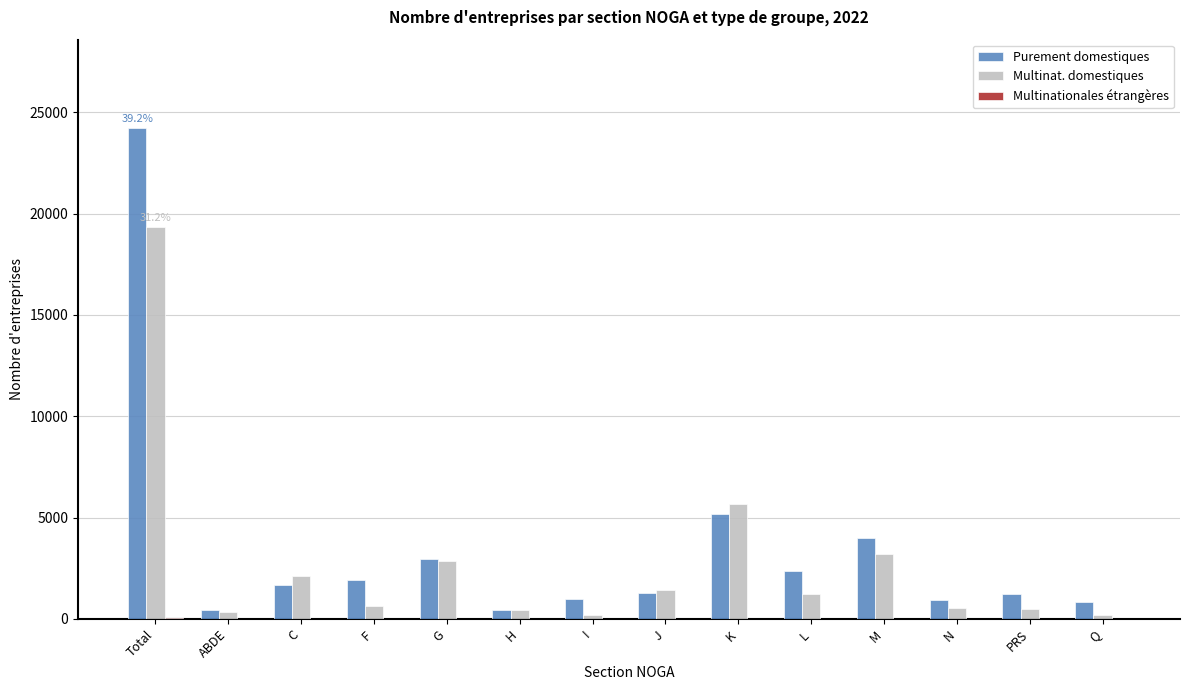

What is the sum of all Multinat. domestiques values?

38668